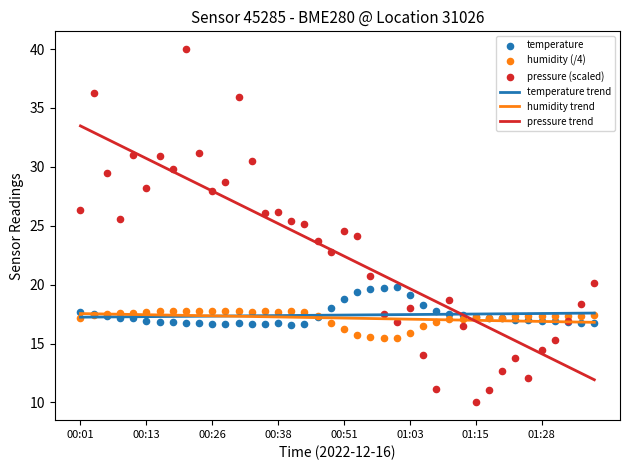

Read the humidity trend value at 00:51.

17.2